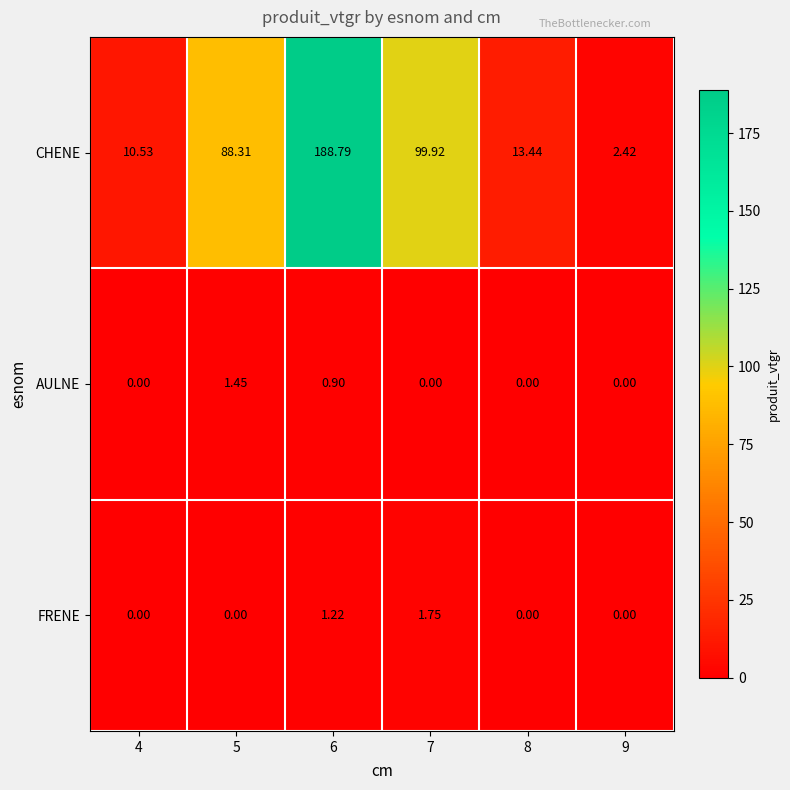

Which series has the largest range (max minus min)?

CHENE